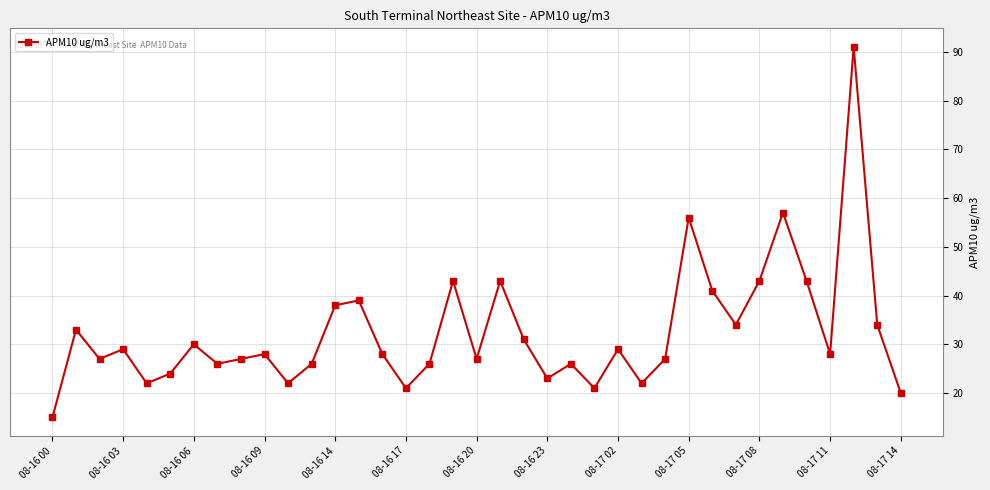

How many interior local valleys (lower than both neighbors) does the data have?

11